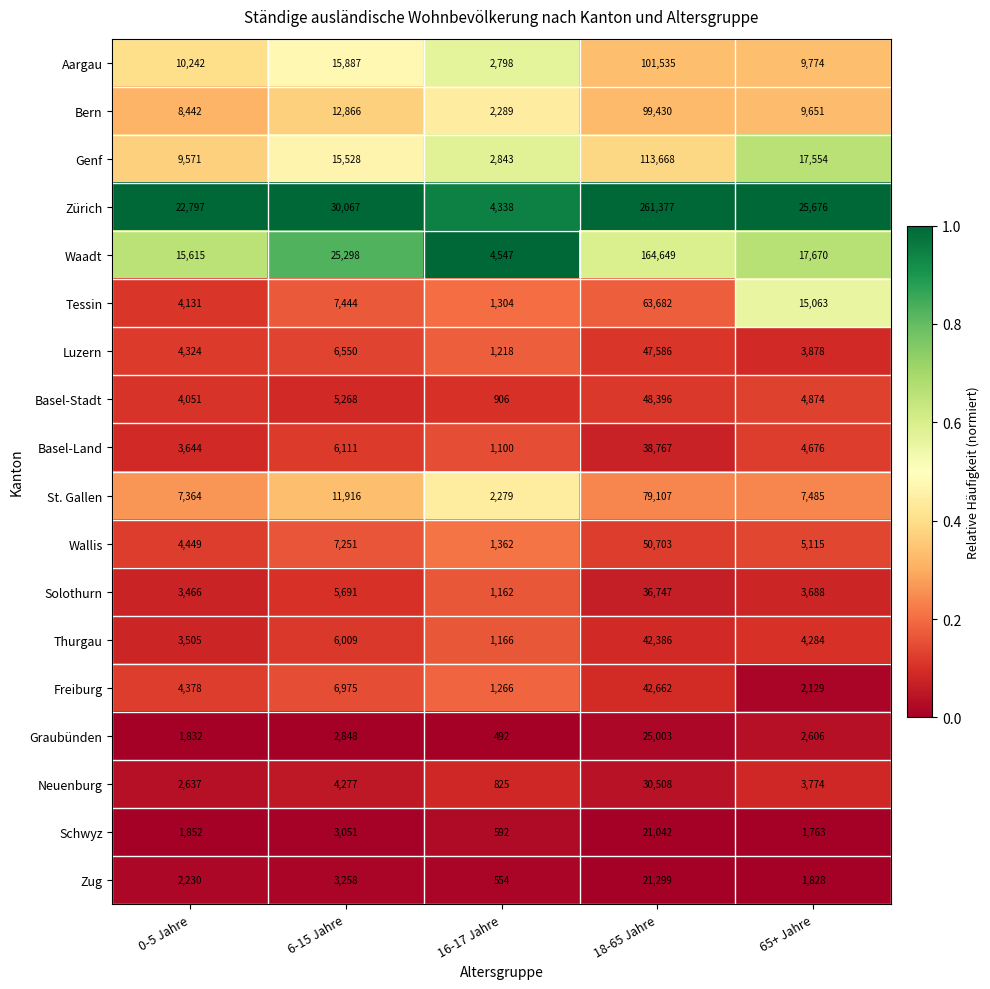

The value of Genf at 18-65 Jahre is 113668. True or false?

True